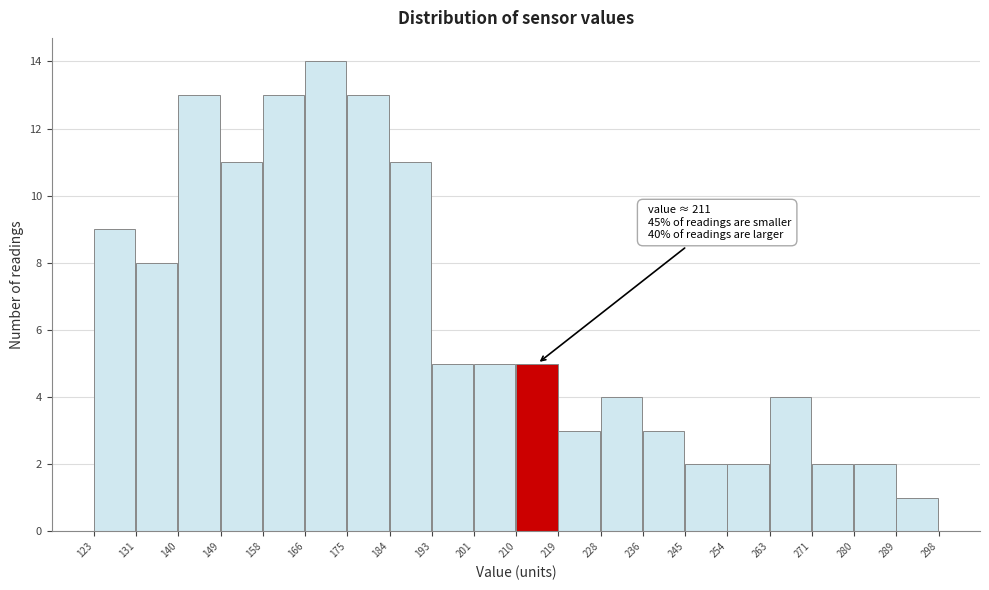

Over which range of the x-axis is the bar tallest?

166 to 175